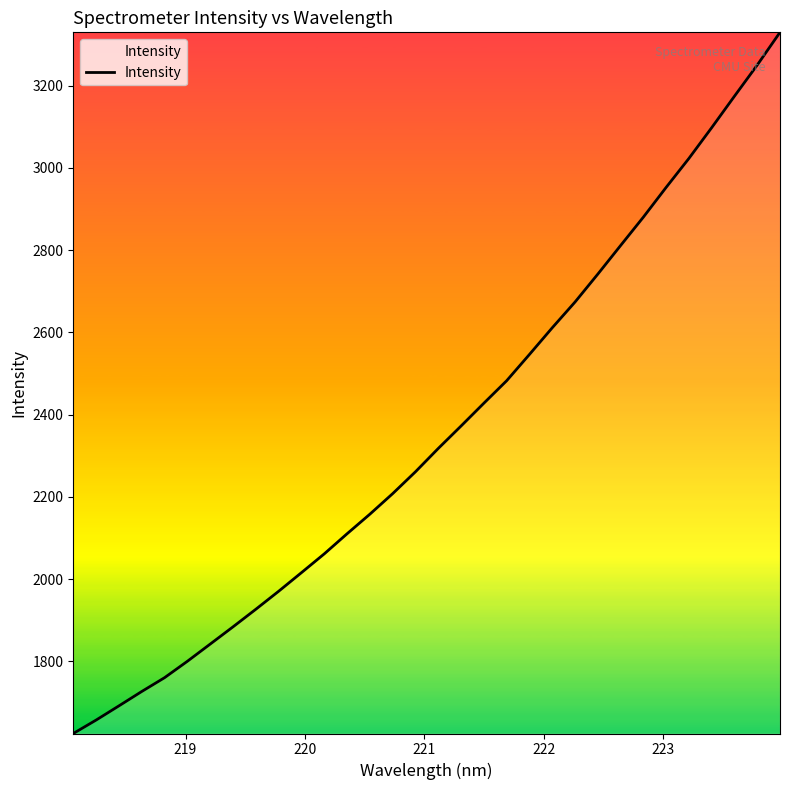

What is the difference between the maximum and minimum values?

1705.2